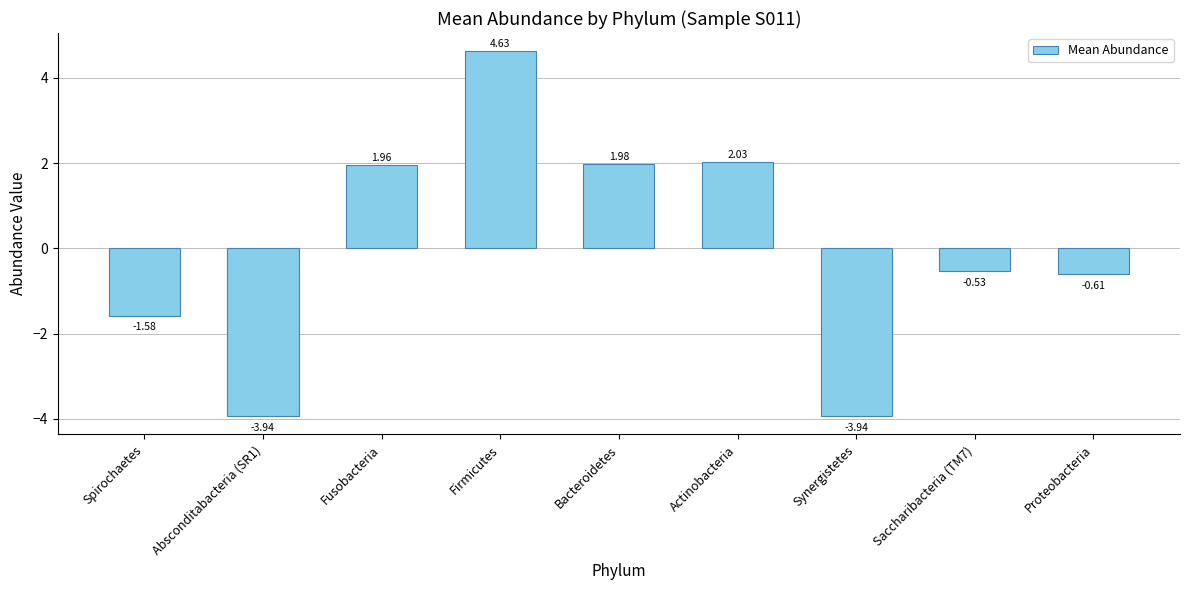

At which label is the value closest to 0?

Saccharibacteria (TM7)